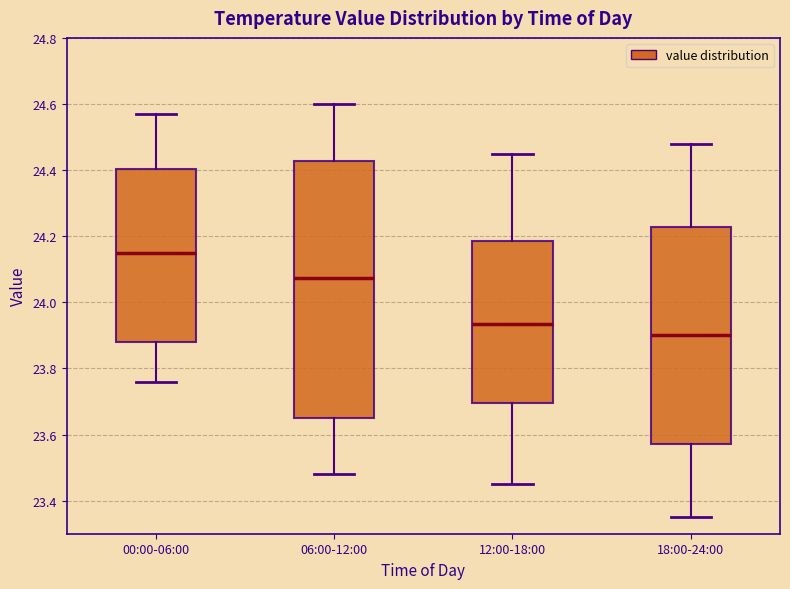

Reading left to right, read every box against the y-axis: the position of its median line, the range the box covers, and the ends of its whiskers. The values are not printed on the chart, so give them approximately, as read against the axis.

00:00-06:00: median 24.16, box 23.88 to 24.40, whiskers 23.76 to 24.58
06:00-12:00: median 24.08, box 23.66 to 24.42, whiskers 23.48 to 24.60
12:00-18:00: median 23.94, box 23.70 to 24.18, whiskers 23.46 to 24.46
18:00-24:00: median 23.90, box 23.58 to 24.22, whiskers 23.36 to 24.48